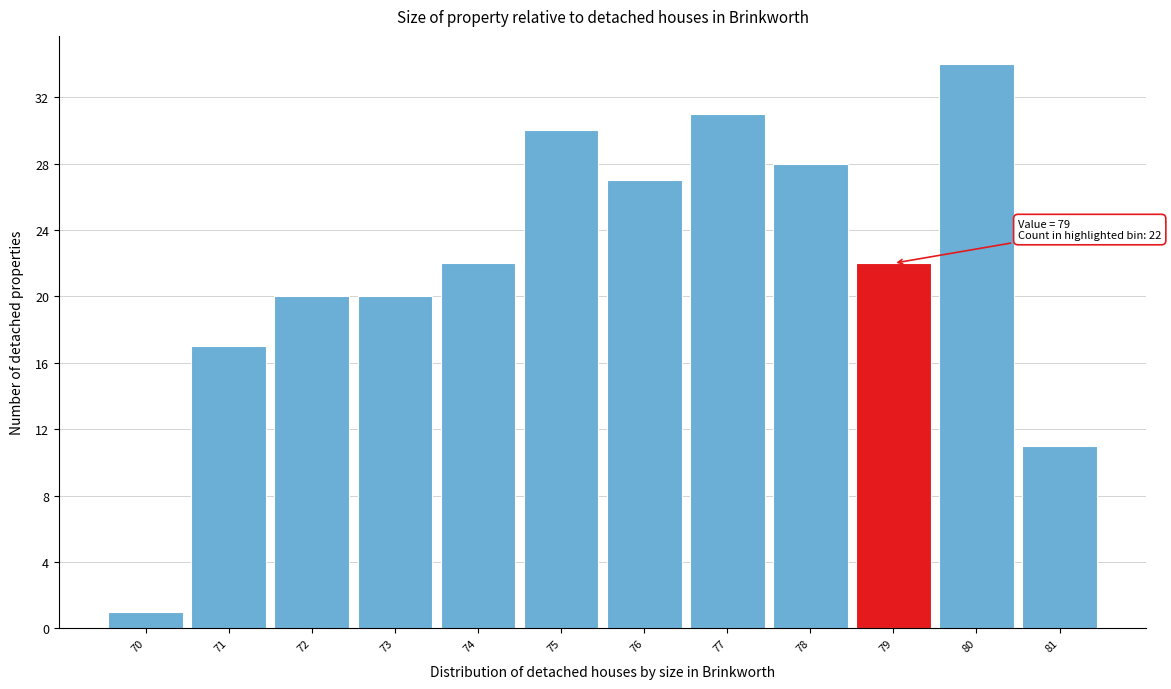

Which range on the x-axis has the tallest bar?

79.5 to 80.5